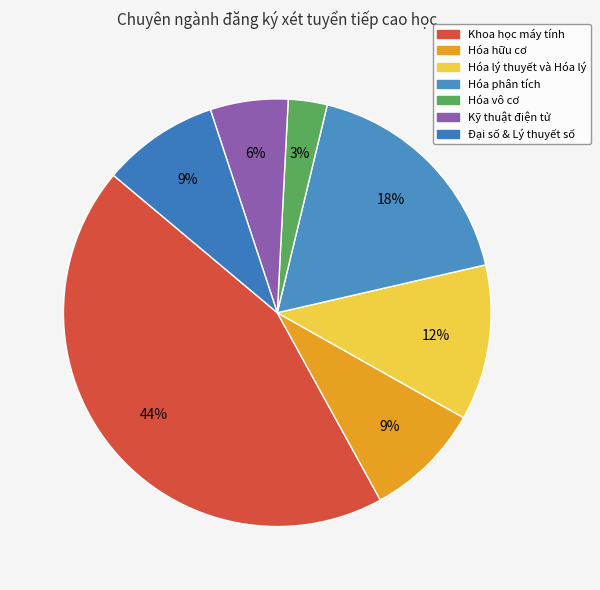

Is there a majority slice in this chart?

No